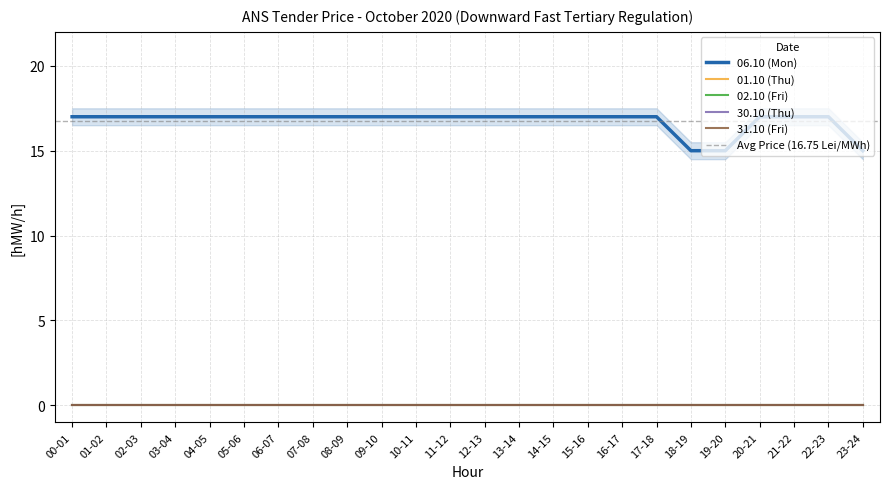

What position from the right is 01-02?

23